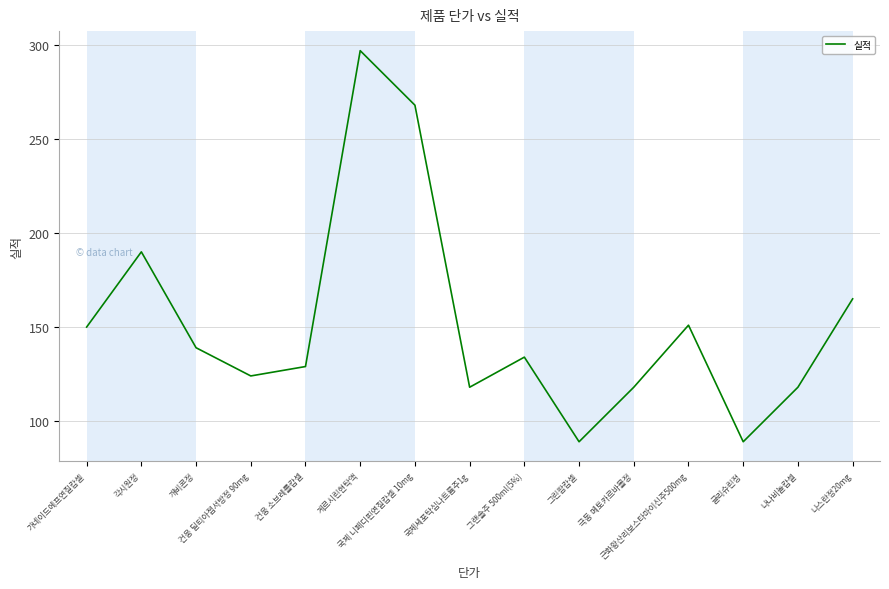

Reading left to right, list all the values displayed in this chart.

가네이드에프연질캅셀=150	각시원정=190	개비콘정=139	건웅 딜티아젬서방정 90mg=124	건웅 소브레롤캅셀=129	게르시린현탁액=297	국제 니페디핀연질캅셀 10mg=268	국제세포탁심나트륨주1g=118	그랜솔주 500ml(5%)=134	그린팜캅셀=89	극동 메토카르바몰정=118	근화황산리보스타마이신주500mg=151	글리슈린정=89	나나비놀캅셀=118	나스란정20mg=165